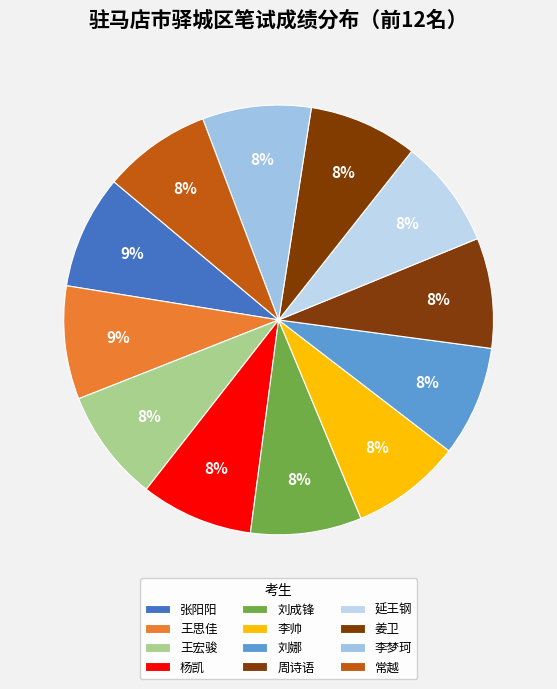

How many segments does this pie chart have?

12